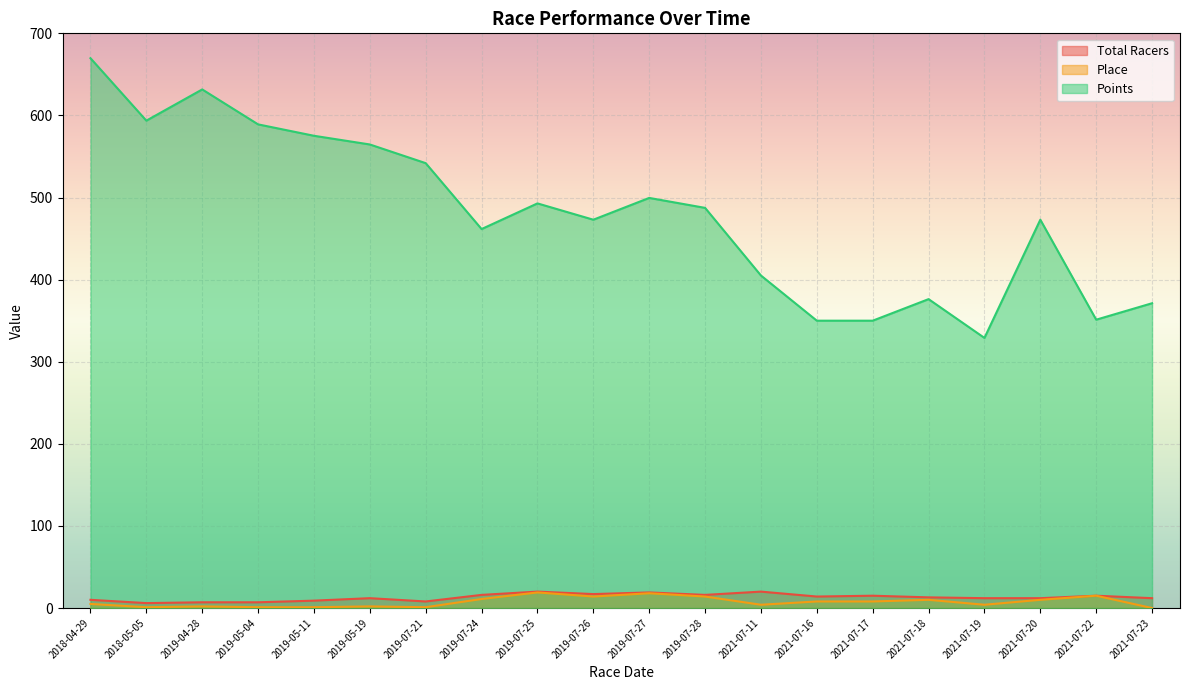

What is the value of the Points point at the 2nd from the left?

593.6